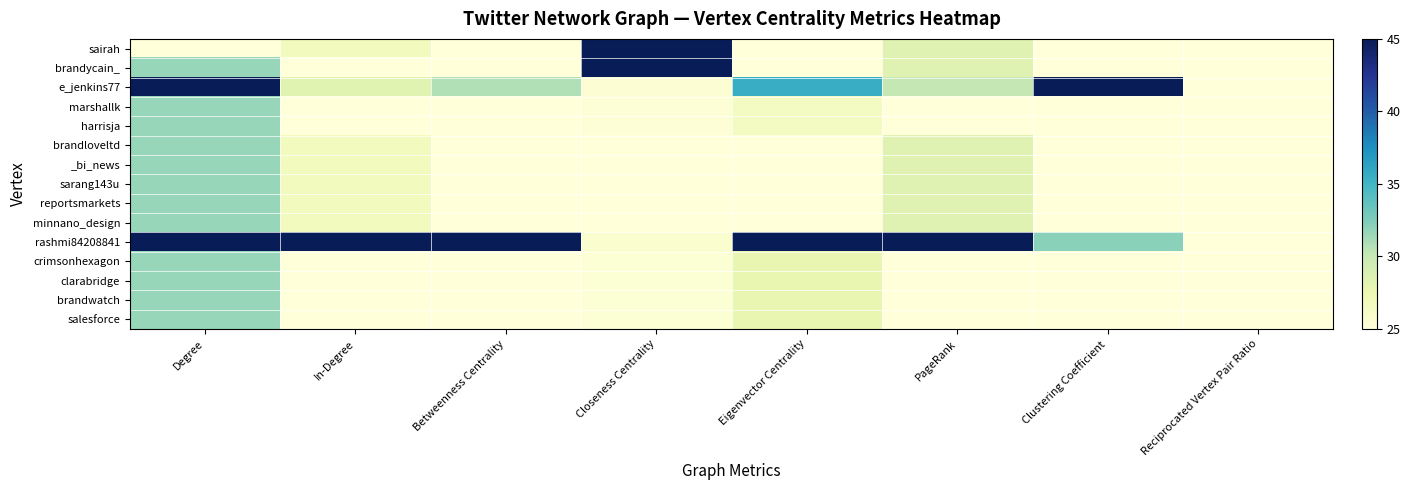

Reading right to left, transcribe all the data shown in this chart.

sairah: Reciprocated Vertex Pair Ratio=25.0	Clustering Coefficient=25.0	PageRank=28.4	Eigenvector Centrality=25.0	Closeness Centrality=45.0	Betweenness Centrality=25.0	In-Degree=26.7	Degree=25.0
brandycain_: Reciprocated Vertex Pair Ratio=25.0	Clustering Coefficient=25.0	PageRank=28.4	Eigenvector Centrality=25.0	Closeness Centrality=45.0	Betweenness Centrality=25.0	In-Degree=25.0	Degree=31.7
e_jenkins77: Reciprocated Vertex Pair Ratio=25.0	Clustering Coefficient=45.0	PageRank=30.1	Eigenvector Centrality=35.6	Closeness Centrality=25.4	Betweenness Centrality=30.8	In-Degree=28.3	Degree=45.0
marshallk: Reciprocated Vertex Pair Ratio=25.0	Clustering Coefficient=25.0	PageRank=25.0	Eigenvector Centrality=26.5	Closeness Centrality=25.3	Betweenness Centrality=25.0	In-Degree=25.0	Degree=31.7
harrisja: Reciprocated Vertex Pair Ratio=25.0	Clustering Coefficient=25.0	PageRank=25.0	Eigenvector Centrality=26.5	Closeness Centrality=25.3	Betweenness Centrality=25.0	In-Degree=25.0	Degree=31.7
brandloveltd: Reciprocated Vertex Pair Ratio=25.0	Clustering Coefficient=25.0	PageRank=28.4	Eigenvector Centrality=25.0	Closeness Centrality=25.0	Betweenness Centrality=25.0	In-Degree=26.7	Degree=31.7
_bi_news: Reciprocated Vertex Pair Ratio=25.0	Clustering Coefficient=25.0	PageRank=28.4	Eigenvector Centrality=25.0	Closeness Centrality=25.0	Betweenness Centrality=25.0	In-Degree=26.7	Degree=31.7
sarang143u: Reciprocated Vertex Pair Ratio=25.0	Clustering Coefficient=25.0	PageRank=28.4	Eigenvector Centrality=25.0	Closeness Centrality=25.0	Betweenness Centrality=25.0	In-Degree=26.7	Degree=31.7
reportsmarkets: Reciprocated Vertex Pair Ratio=25.0	Clustering Coefficient=25.0	PageRank=28.4	Eigenvector Centrality=25.0	Closeness Centrality=25.0	Betweenness Centrality=25.0	In-Degree=26.7	Degree=31.7
minnano_design: Reciprocated Vertex Pair Ratio=25.0	Clustering Coefficient=25.0	PageRank=28.4	Eigenvector Centrality=25.0	Closeness Centrality=25.0	Betweenness Centrality=25.0	In-Degree=26.7	Degree=31.7
rashmi84208841: Reciprocated Vertex Pair Ratio=25.0	Clustering Coefficient=32.1	PageRank=45.0	Eigenvector Centrality=45.0	Closeness Centrality=25.6	Betweenness Centrality=45.0	In-Degree=45.0	Degree=45.0
crimsonhexagon: Reciprocated Vertex Pair Ratio=25.0	Clustering Coefficient=25.0	PageRank=25.0	Eigenvector Centrality=27.8	Closeness Centrality=25.4	Betweenness Centrality=25.0	In-Degree=25.0	Degree=31.7
clarabridge: Reciprocated Vertex Pair Ratio=25.0	Clustering Coefficient=25.0	PageRank=25.0	Eigenvector Centrality=27.8	Closeness Centrality=25.4	Betweenness Centrality=25.0	In-Degree=25.0	Degree=31.7
brandwatch: Reciprocated Vertex Pair Ratio=25.0	Clustering Coefficient=25.0	PageRank=25.0	Eigenvector Centrality=27.8	Closeness Centrality=25.4	Betweenness Centrality=25.0	In-Degree=25.0	Degree=31.7
salesforce: Reciprocated Vertex Pair Ratio=25.0	Clustering Coefficient=25.0	PageRank=25.0	Eigenvector Centrality=27.8	Closeness Centrality=25.4	Betweenness Centrality=25.0	In-Degree=25.0	Degree=31.7